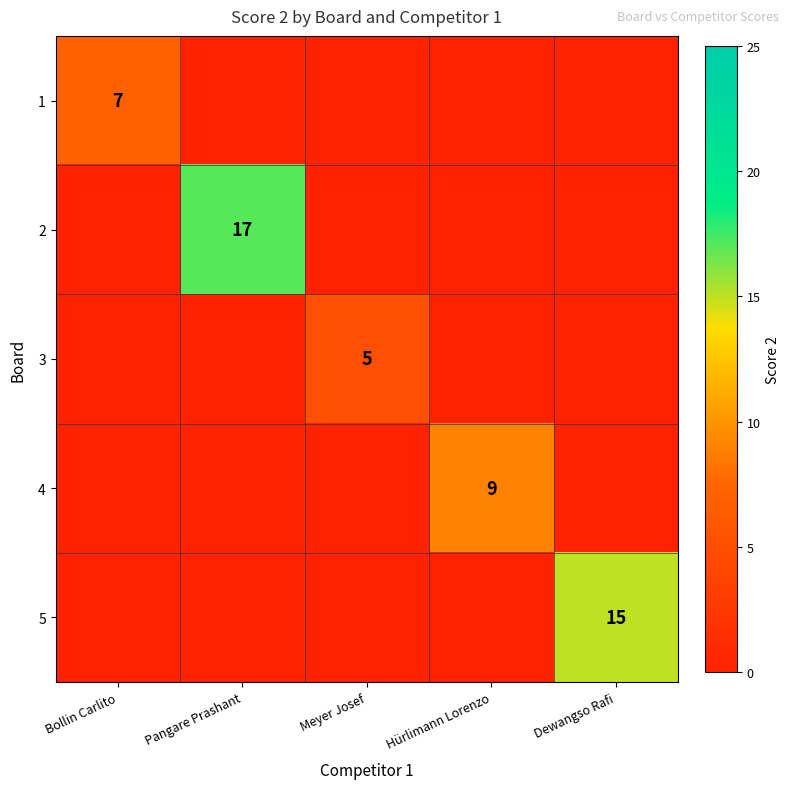

How many series are shown in this chart?

5